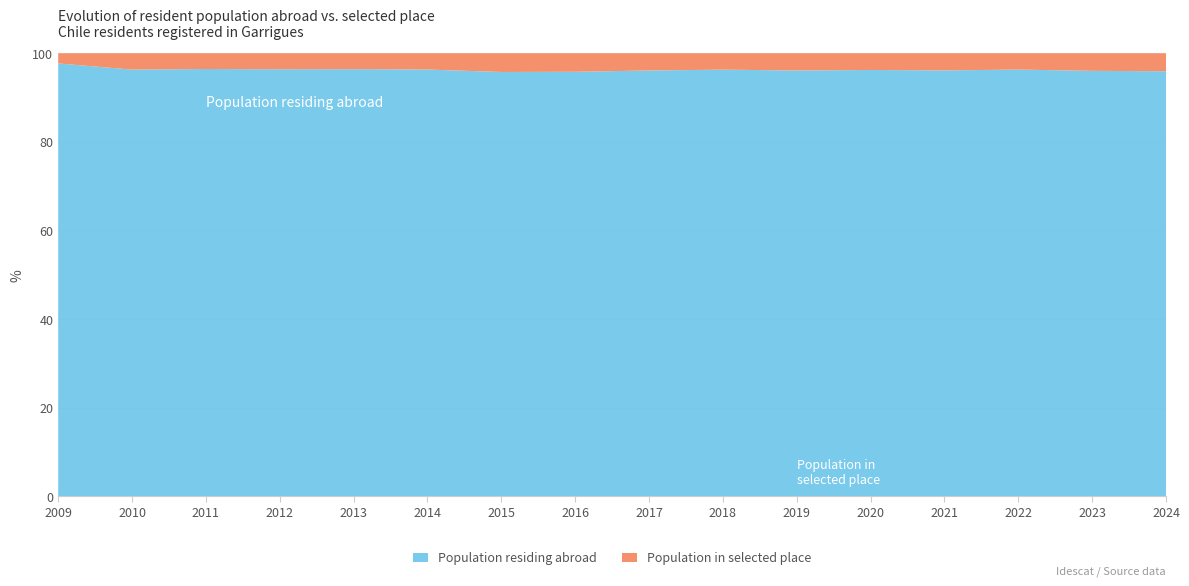

Reading left to right, extract all data points from this chart.

Population residing abroad: 2009=342	2010=366	2011=381	2012=401	2013=431	2014=447	2015=454	2016=459	2017=471	2018=469	2019=495	2020=511	2021=523	2022=550	2023=533	2024=544
Population in selected place: 2009=8	2010=14	2011=14	2012=15	2013=16	2014=17	2015=20	2016=20	2017=19	2018=18	2019=20	2020=20	2021=21	2022=21	2023=22	2024=23